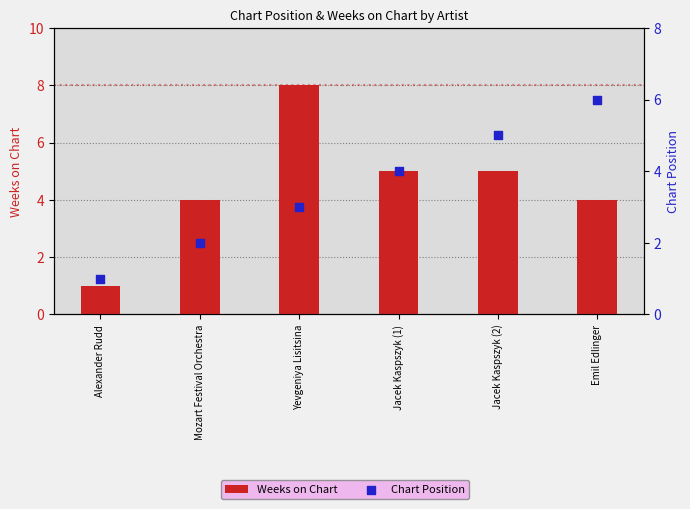

What is the total value across all series at Jacek Kaspszyk (2)?

10